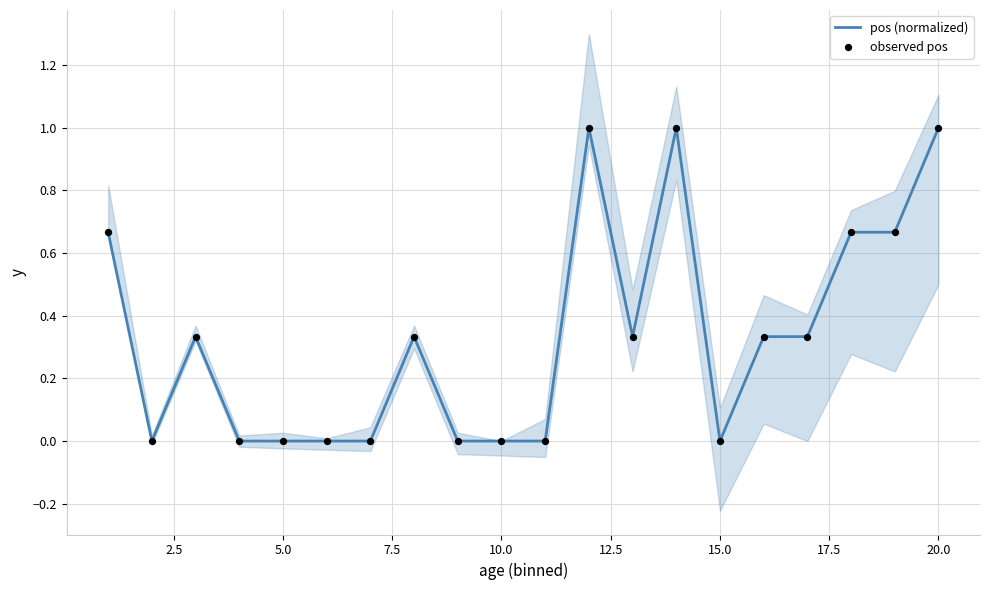

What is the maximum value for pos (normalized)?

1.0